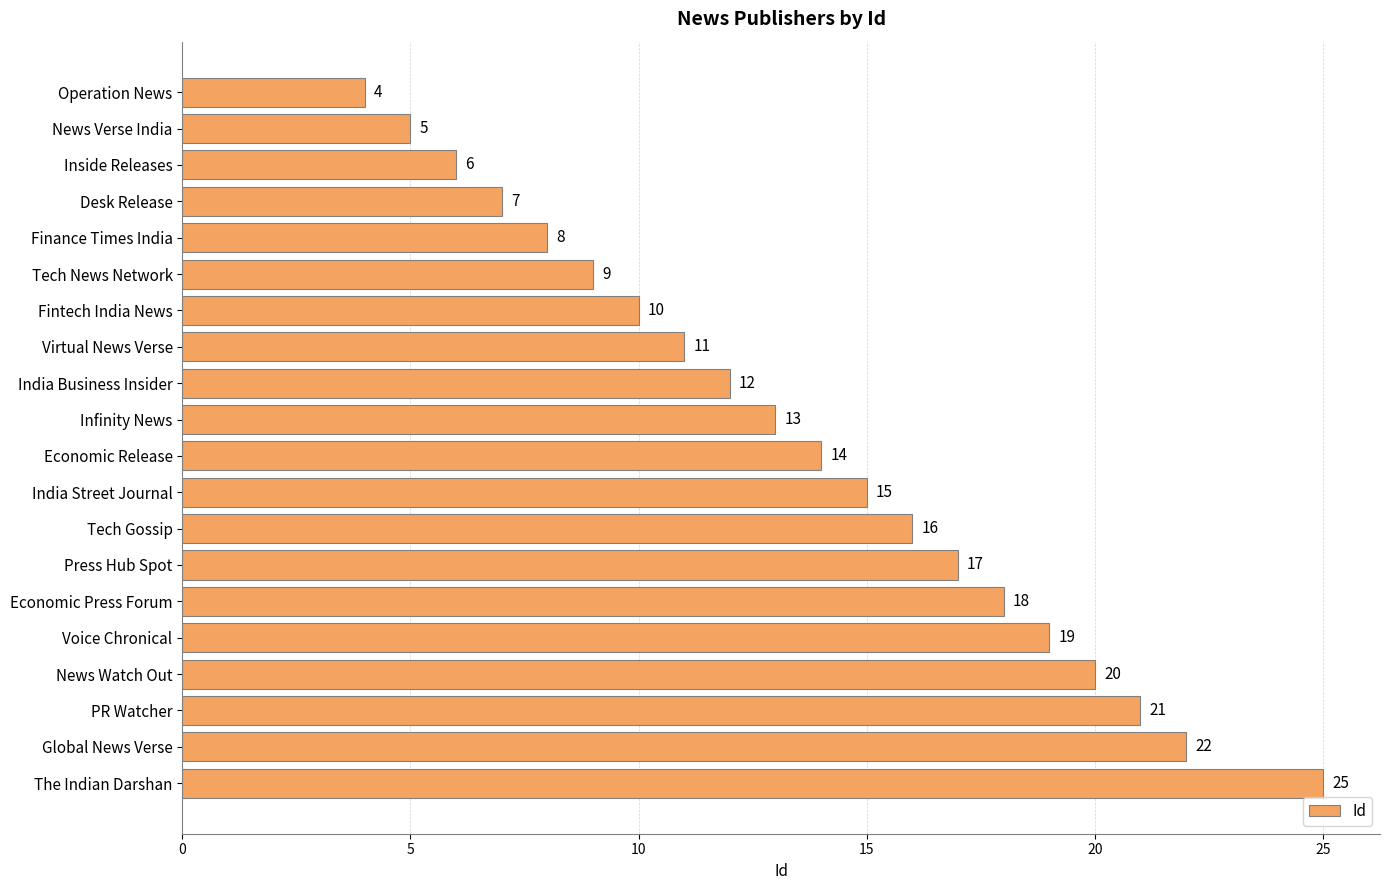

What is the change in value from Inside Releases to The Indian Darshan?

+19